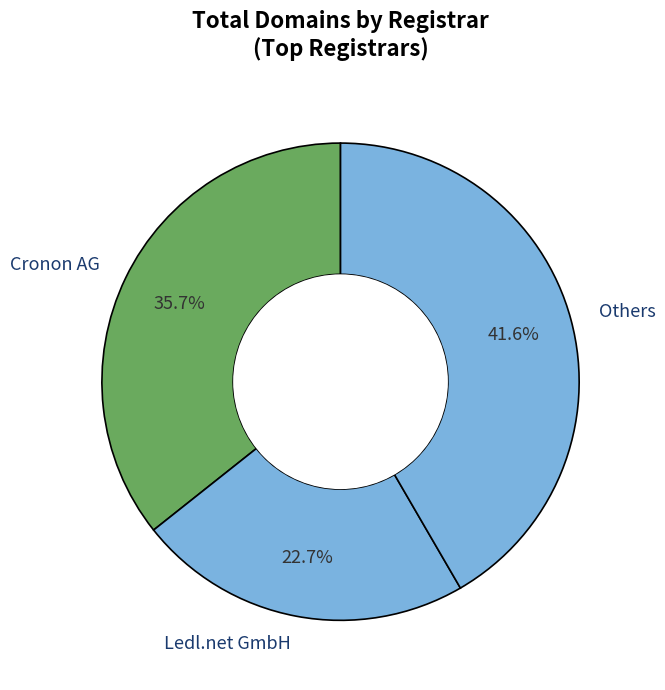

Rank the categories by value from lowest to highest.

Ledl.net GmbH, Cronon AG, Others